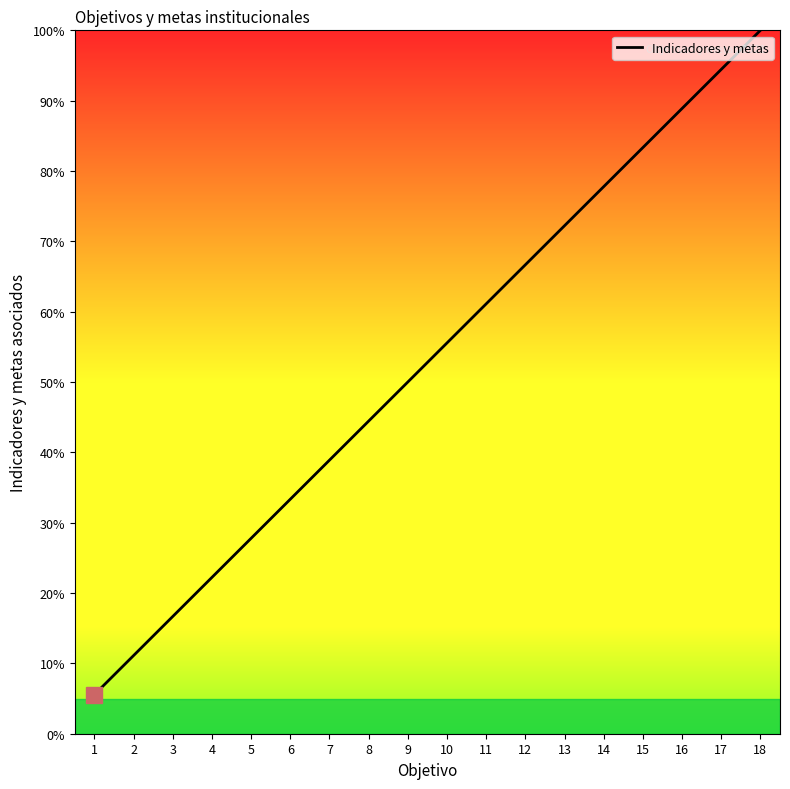

What is the greatest value displayed?

100.0